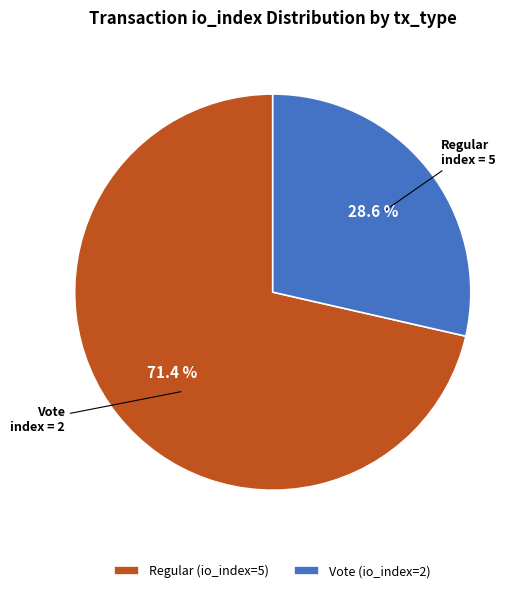

Is it true that Regular (io_index=5) is 71% of the pie?

True